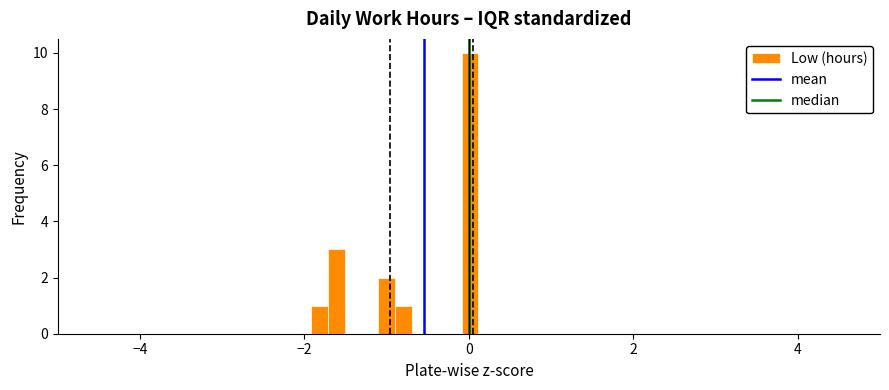

Around what value on the x-axis is the tallest bar? Give the approximate position of its centre, as read against the axis.

0.0